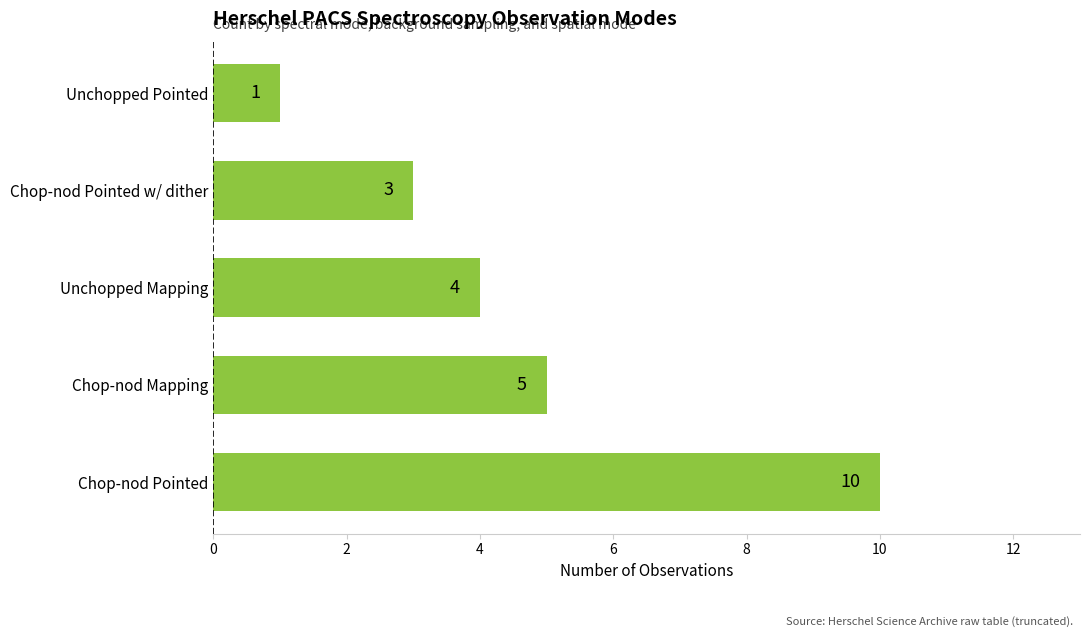

True or false: the data shows 1 at Chop-nod Pointed w/ dither.

False